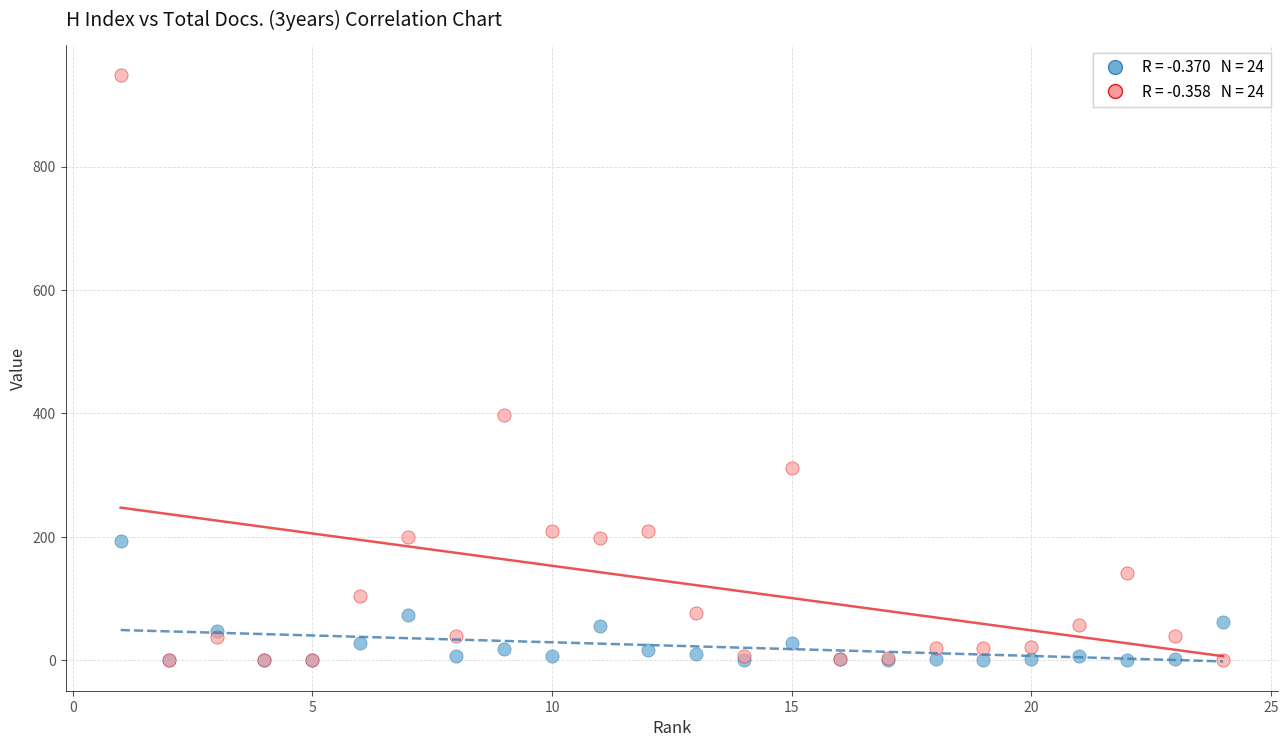

Across all series, what Y value is closest to 474?

397